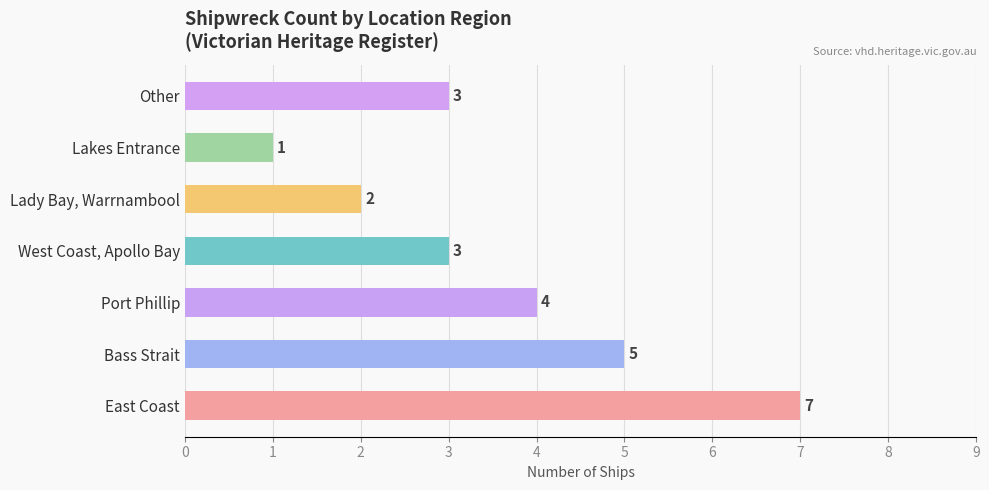

What is the difference between the maximum and minimum values?

6